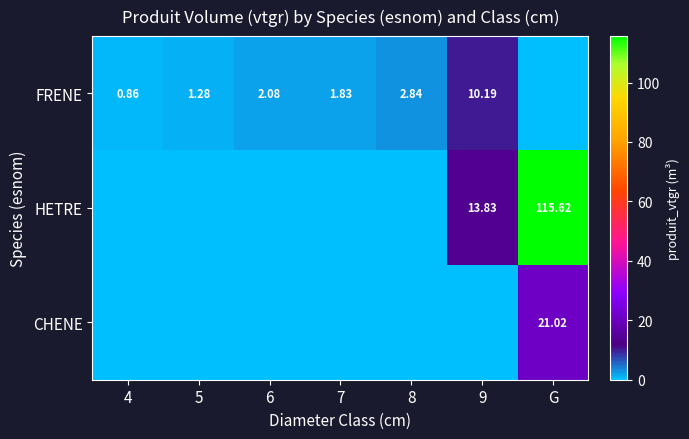

Is the value of HETRE at 4 greater than the value of CHENE at 9?

No